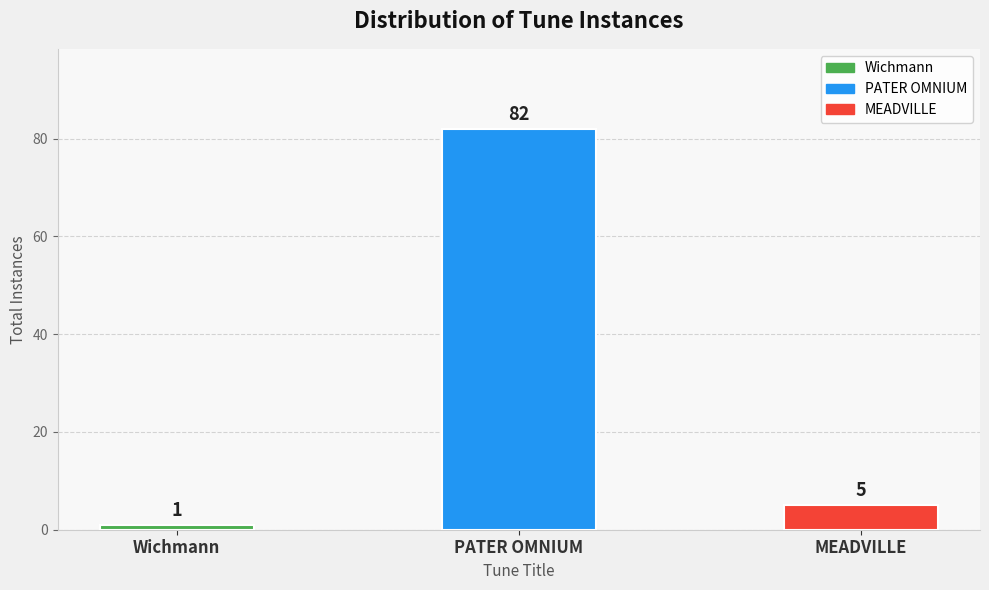

What is the label of the 2nd bar from the right?

PATER OMNIUM